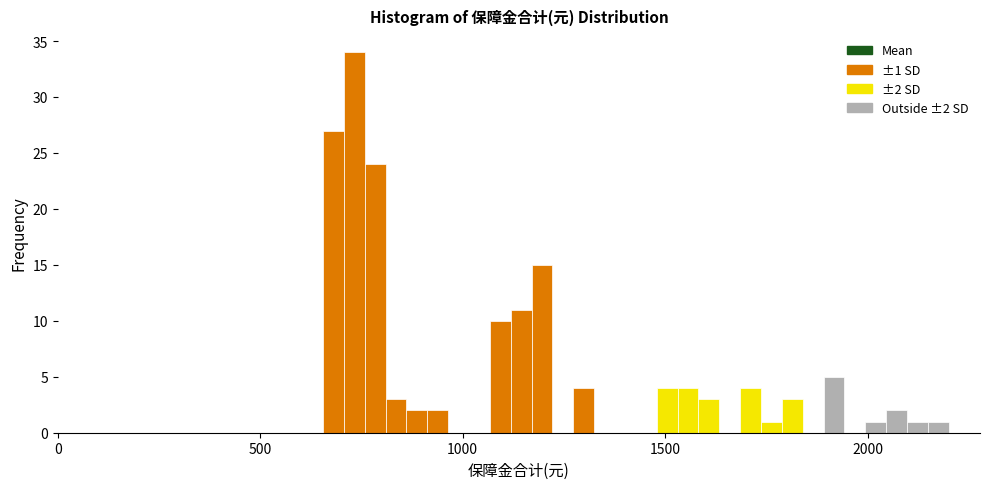

Around what value on the x-axis is the tallest bar? Give the approximate position of its centre, as read against the axis.

750